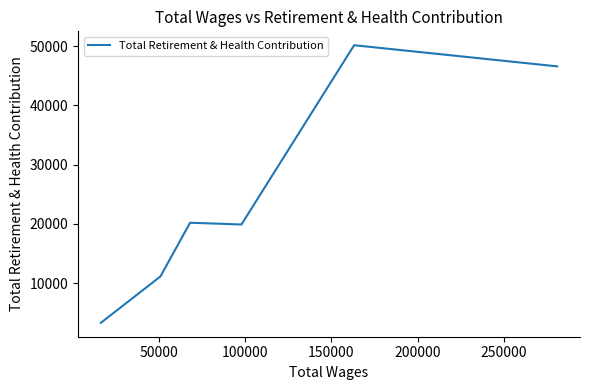

What is the difference between the second highest and second lowest values?

35482